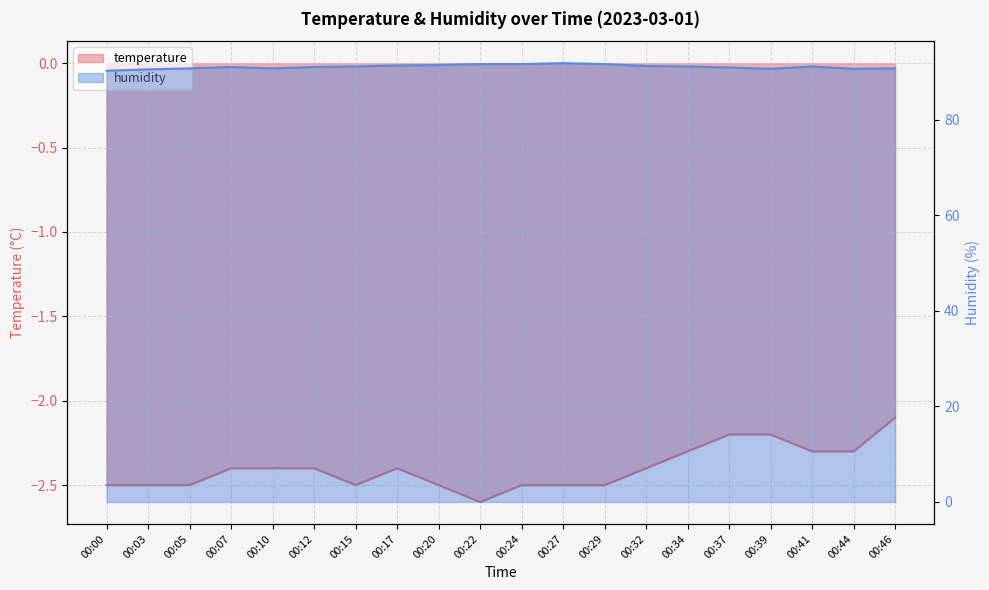

Reading left to right, extract all data points from this chart.

temperature: -2.5	-2.5	-2.5	-2.4	-2.4	-2.4	-2.5	-2.4	-2.5	-2.6	-2.5	-2.5	-2.5	-2.4	-2.3	-2.2	-2.2	-2.3	-2.3	-2.1
humidity: 90.3	90.6	90.8	91.1	90.8	91.1	91.2	91.4	91.5	91.7	91.7	91.9	91.7	91.3	91.2	91.0	90.7	91.2	90.7	90.8